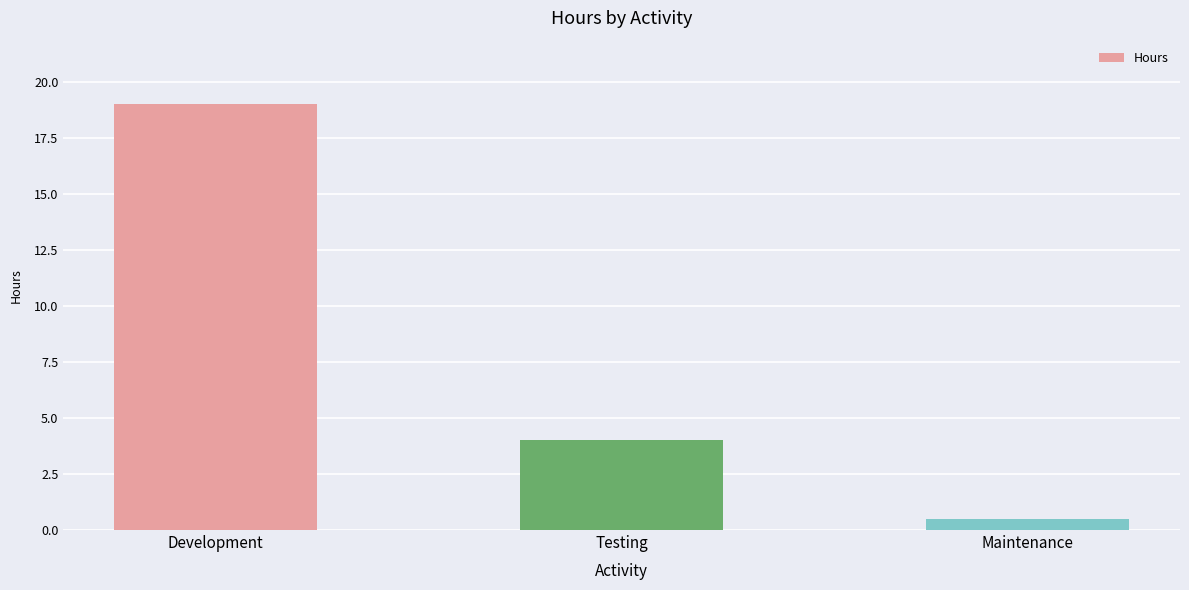

List the labels in order of value, smallest first.

Maintenance, Testing, Development